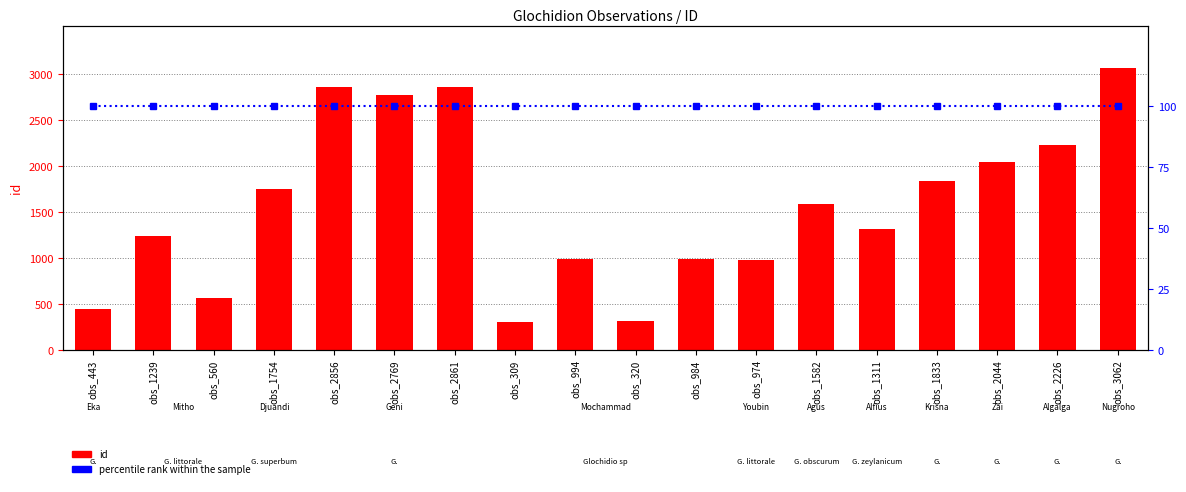

What is the approximate value of id at obs_2226, to the nearest 50?

2250